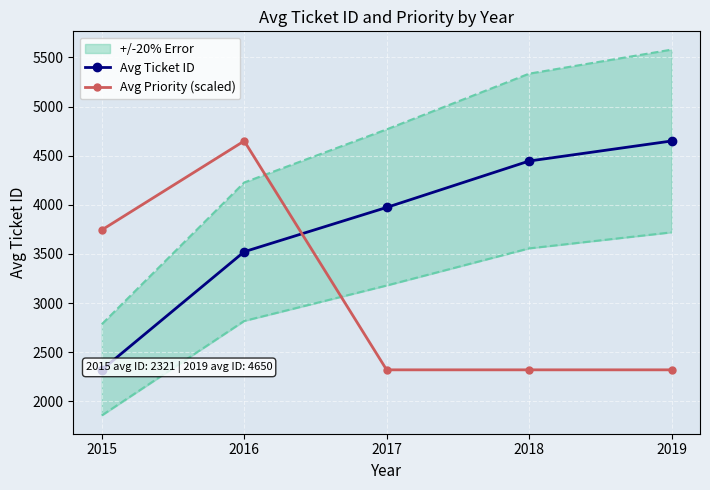

What is the minimum value shown in the chart?

2320.6